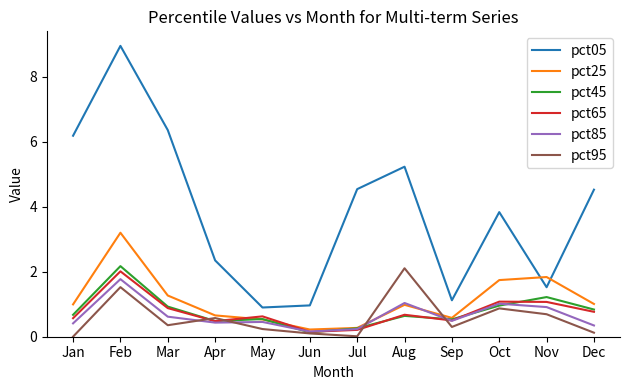

How many lines are shown in the chart?

6